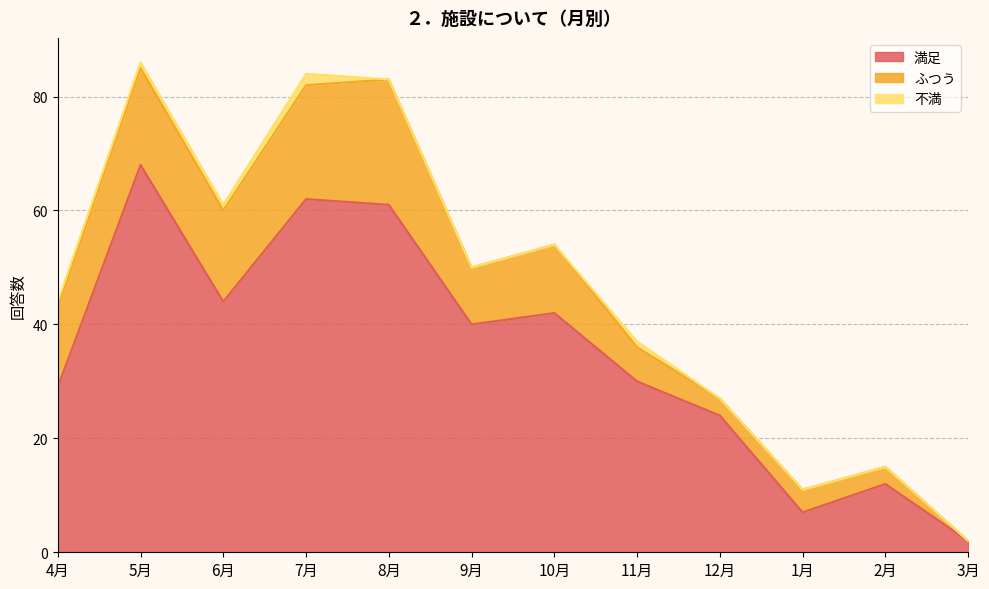

In 満足, how many points are lower than both neighbors (excluding endpoints)?

3